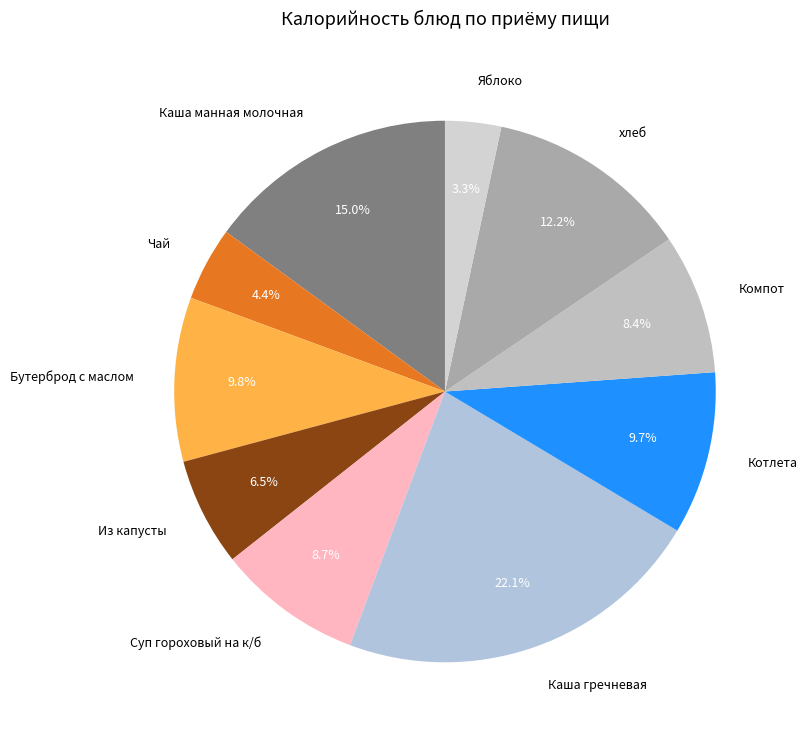

Is the sum of Из капусты and Чай greater than half?

No